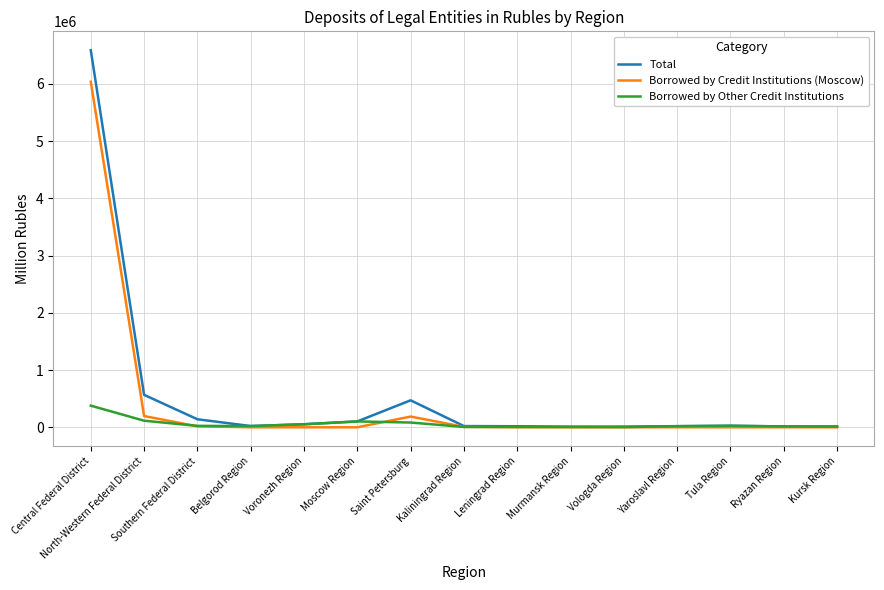

At which label is Borrowed by Credit Institutions (Moscow) closest to 3019349?

North-Western Federal District